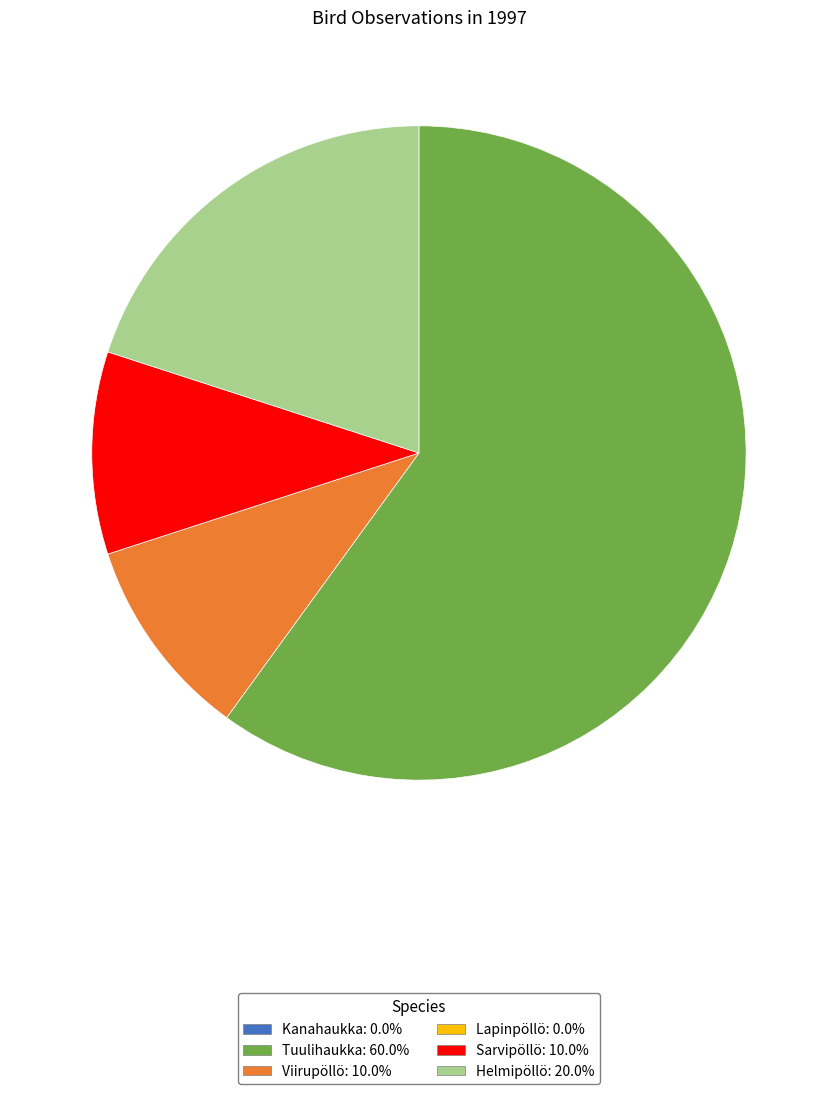

Does any single category account for the majority?

Yes